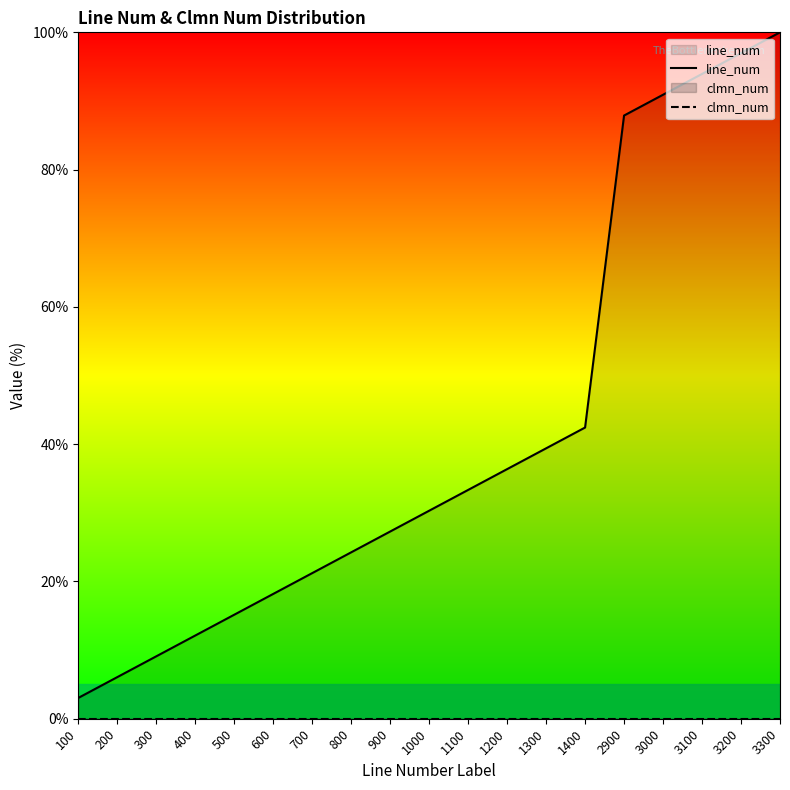

At how many categories does at least one series exceed 56?

5